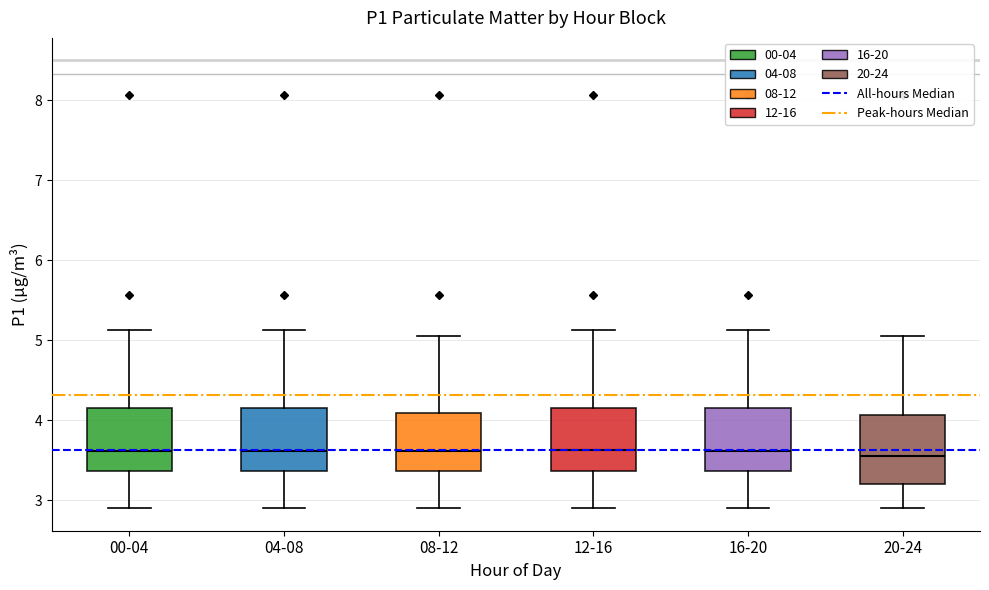

Reading left to right, read every box against the y-axis: the position of its median line, the range the box covers, and the ends of its whiskers. The values are not printed on the chart, so give them approximately, as read against the axis.

00-04: median 3.6, box 3.4 to 4.2, whiskers 2.9 to 5.1
04-08: median 3.6, box 3.4 to 4.2, whiskers 2.9 to 5.1
08-12: median 3.6, box 3.4 to 4.1, whiskers 2.9 to 5.1
12-16: median 3.6, box 3.4 to 4.2, whiskers 2.9 to 5.1
16-20: median 3.6, box 3.4 to 4.2, whiskers 2.9 to 5.1
20-24: median 3.6, box 3.2 to 4.1, whiskers 2.9 to 5.1